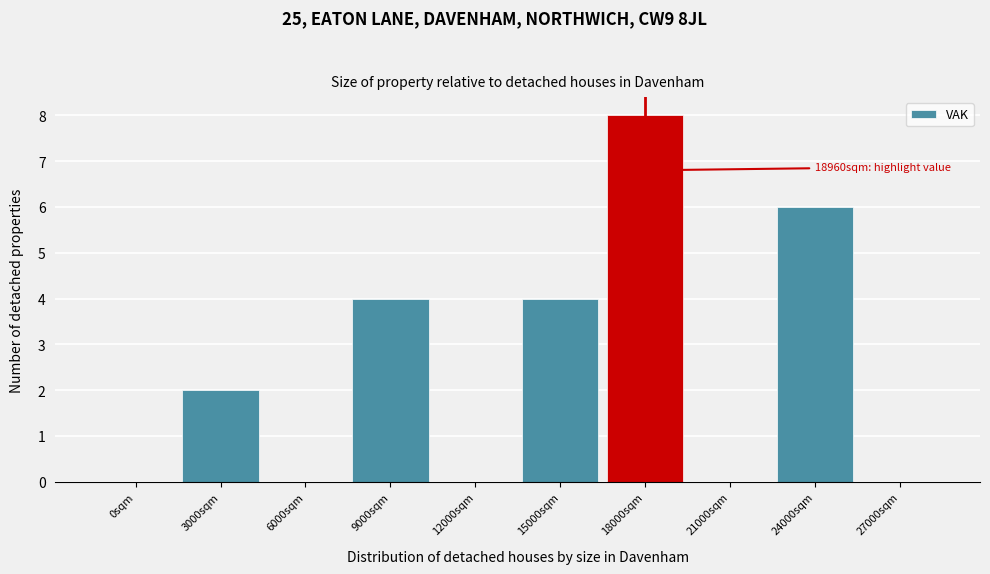

Reading left to right, list all the values displayed in this chart.

0sqm=0	3000sqm=2	6000sqm=0	9000sqm=4	12000sqm=0	15000sqm=4	18000sqm=8	21000sqm=0	24000sqm=6	27000sqm=0